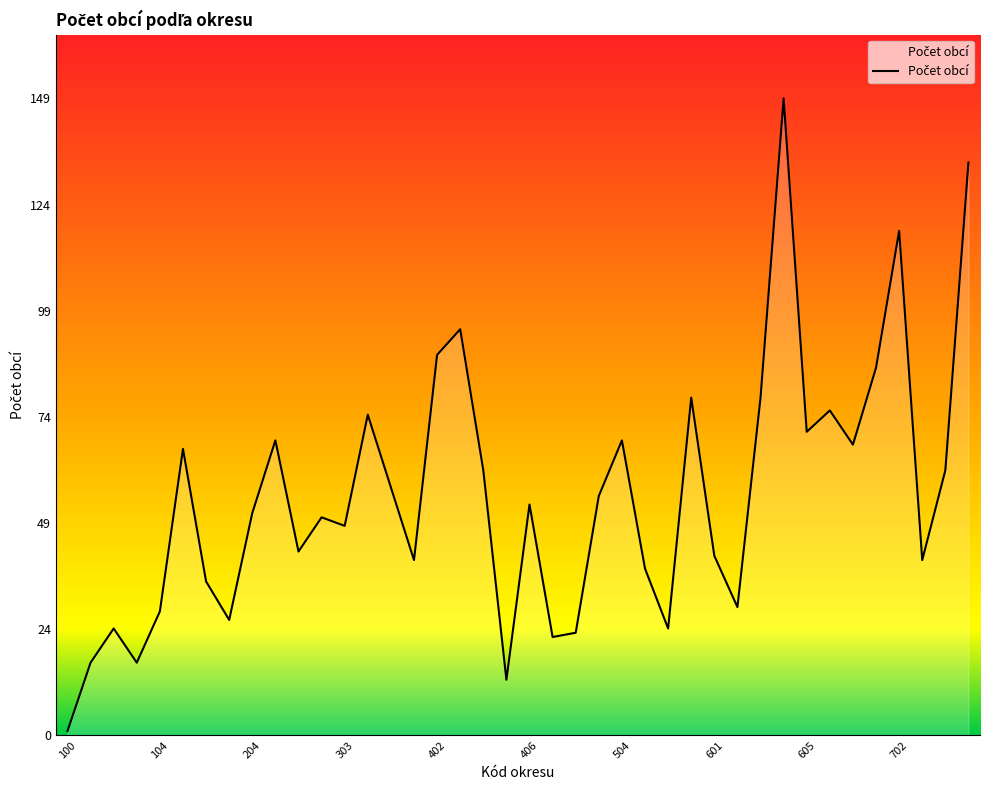

Reading left to right, list all the values displayed in this chart.

1	17	25	17	29	67	36	27	52	69	43	51	49	75	58	41	89	95	62	13	54	23	24	56	69	39	25	79	42	30	79	149	71	76	68	86	118	41	62	134